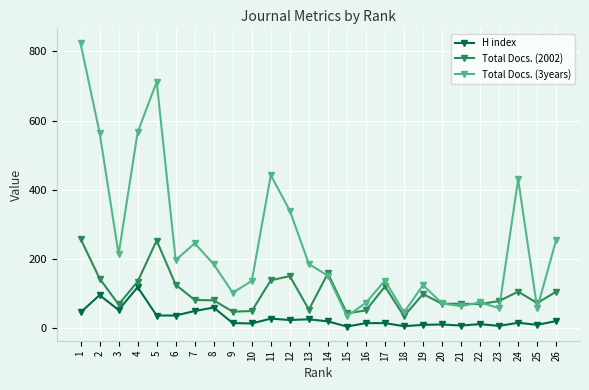

After their last crossing, which series has the higher values: Total Docs. (3years) or Total Docs. (2002)?

Total Docs. (3years)